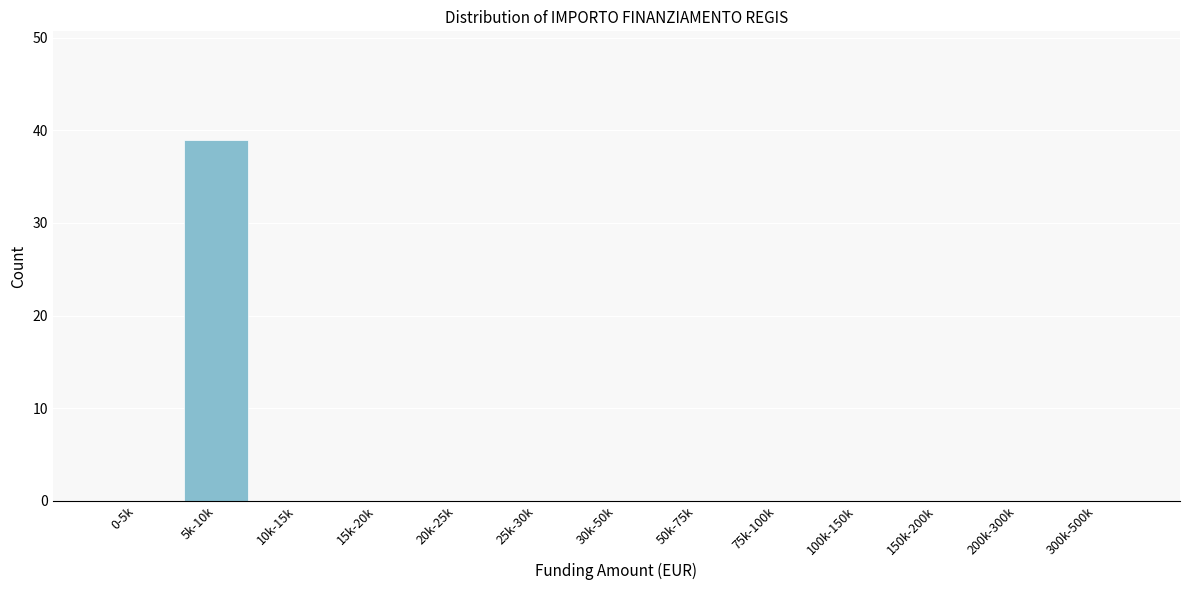

Reading left to right, transcribe all the data shown in this chart.

0-5k=0	5k-10k=39	10k-15k=0	15k-20k=0	20k-25k=0	25k-30k=0	30k-50k=0	50k-75k=0	75k-100k=0	100k-150k=0	150k-200k=0	200k-300k=0	300k-500k=0